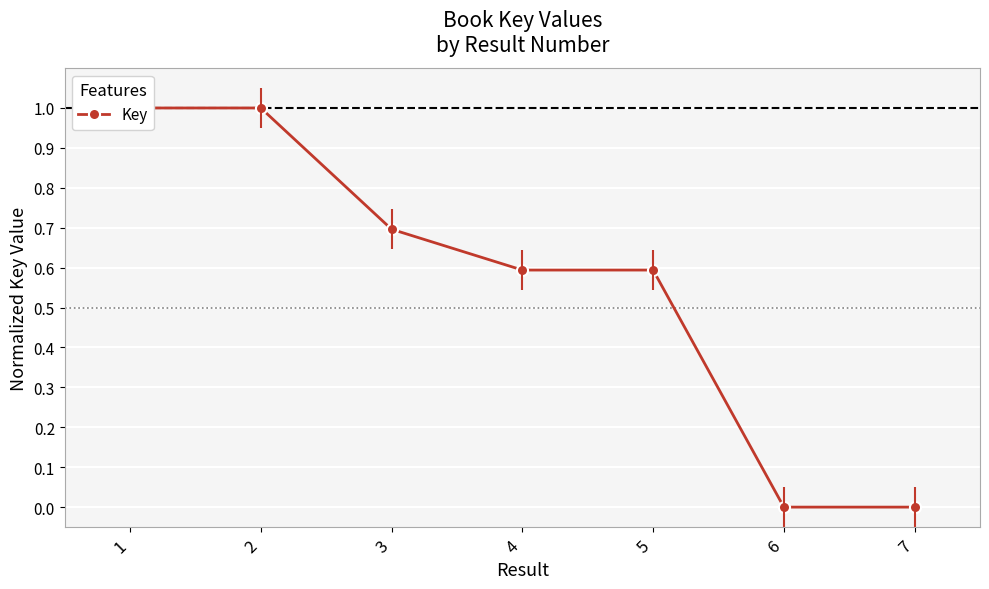

What is the change in value from 3 to 6?

-0.7